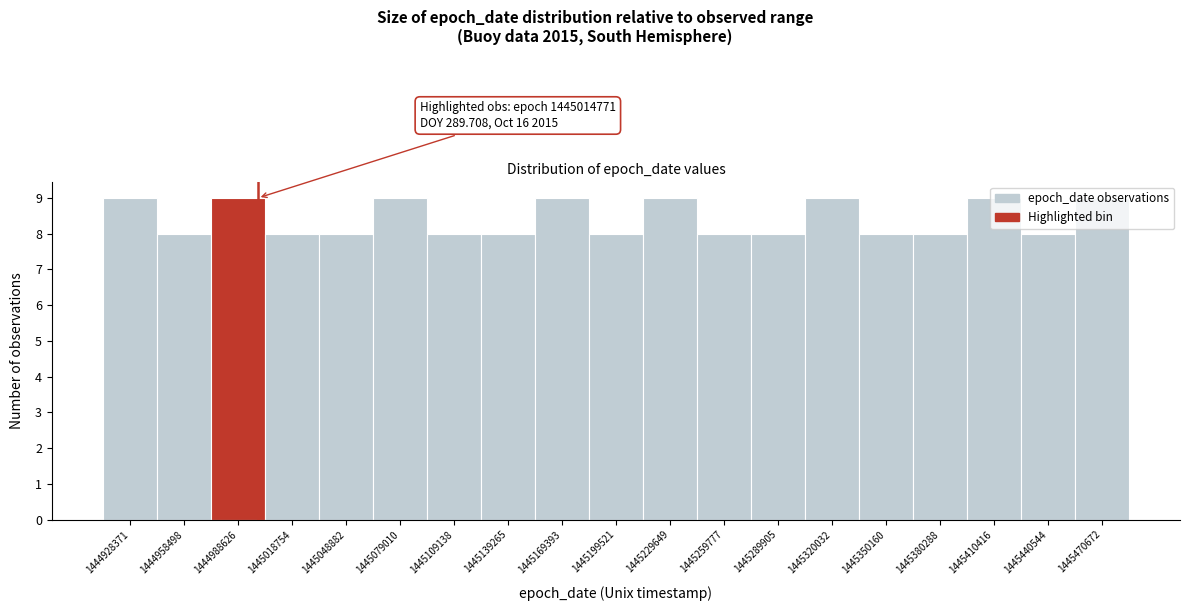

What is the value of the 14th bar from the left?

9